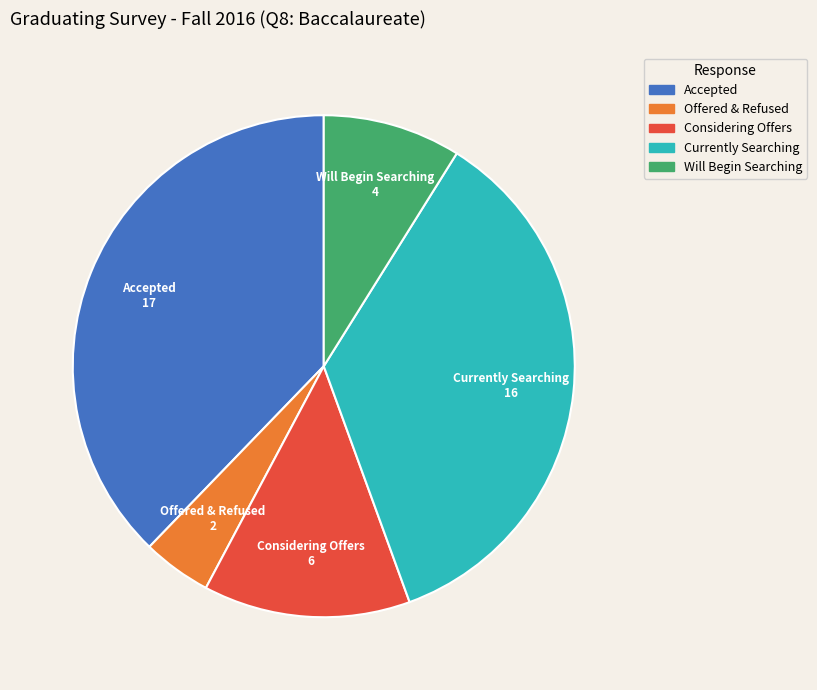

Does any single category account for the majority?

No